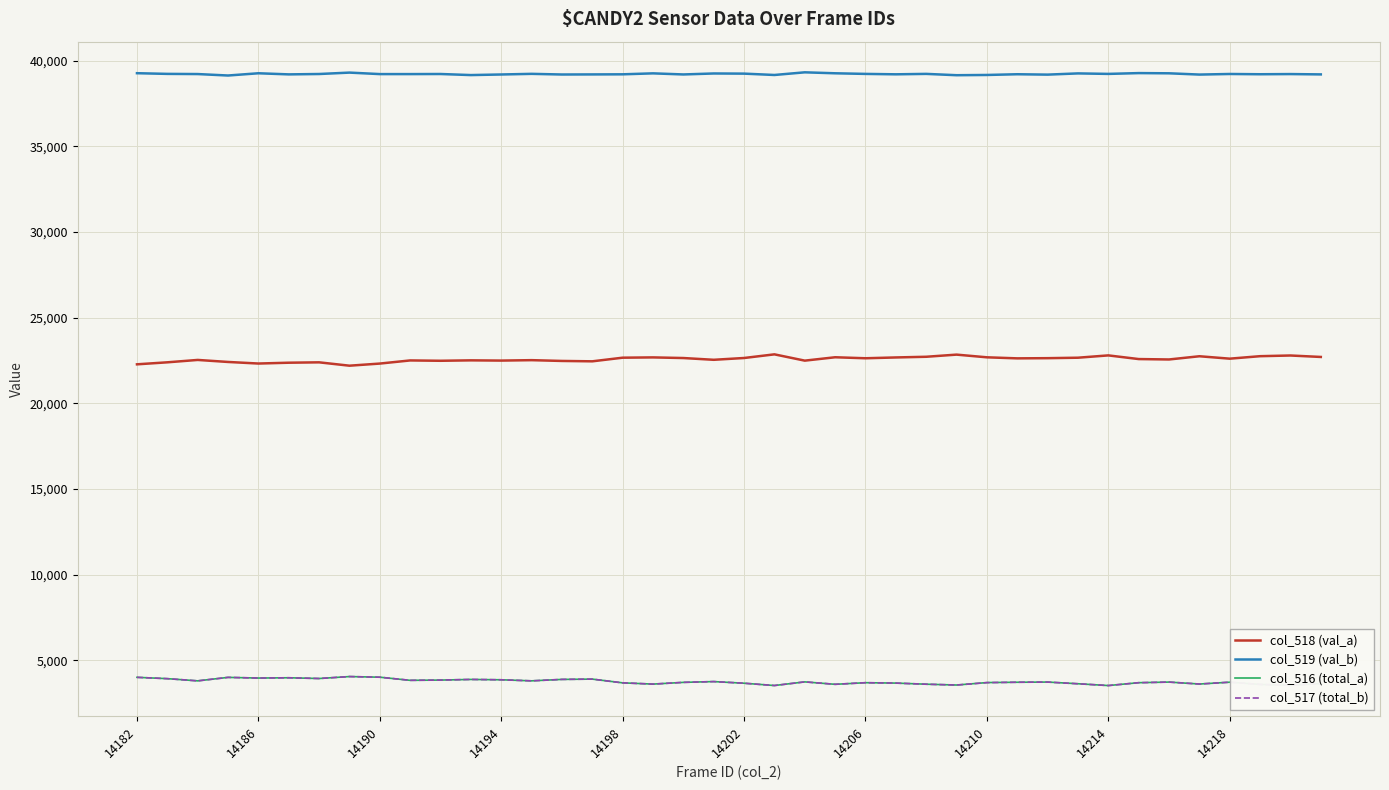

Which series has the largest total across all categories?

col_519 (val_b)